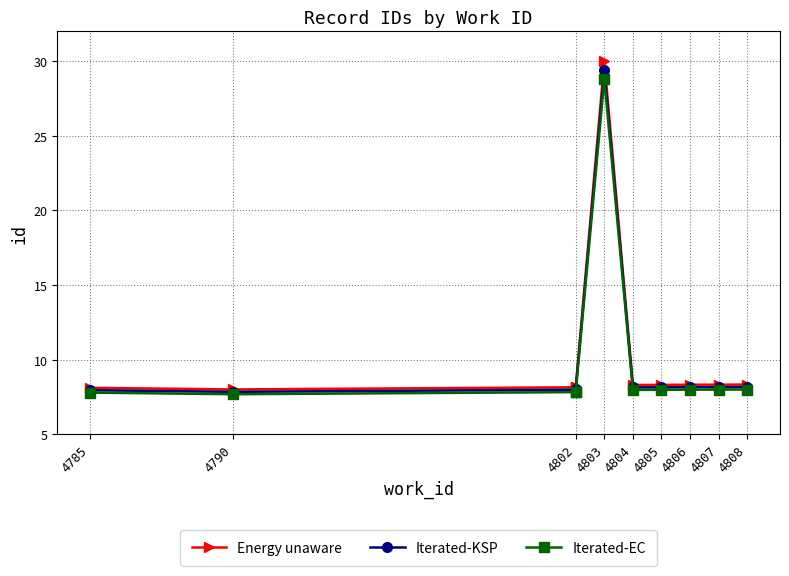

What are all the series names shown in the legend?

Energy unaware, Iterated-KSP, Iterated-EC